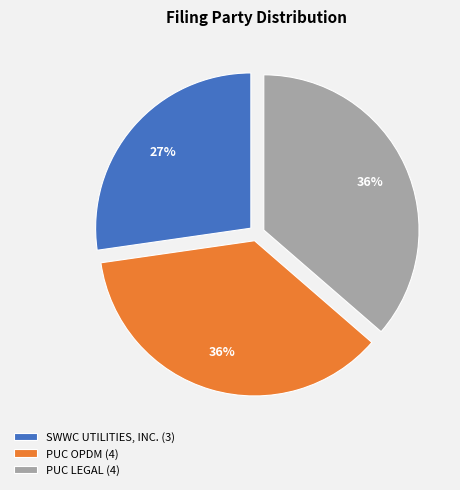

To the nearest percent, what portion does PUC OPDM represent?

36%